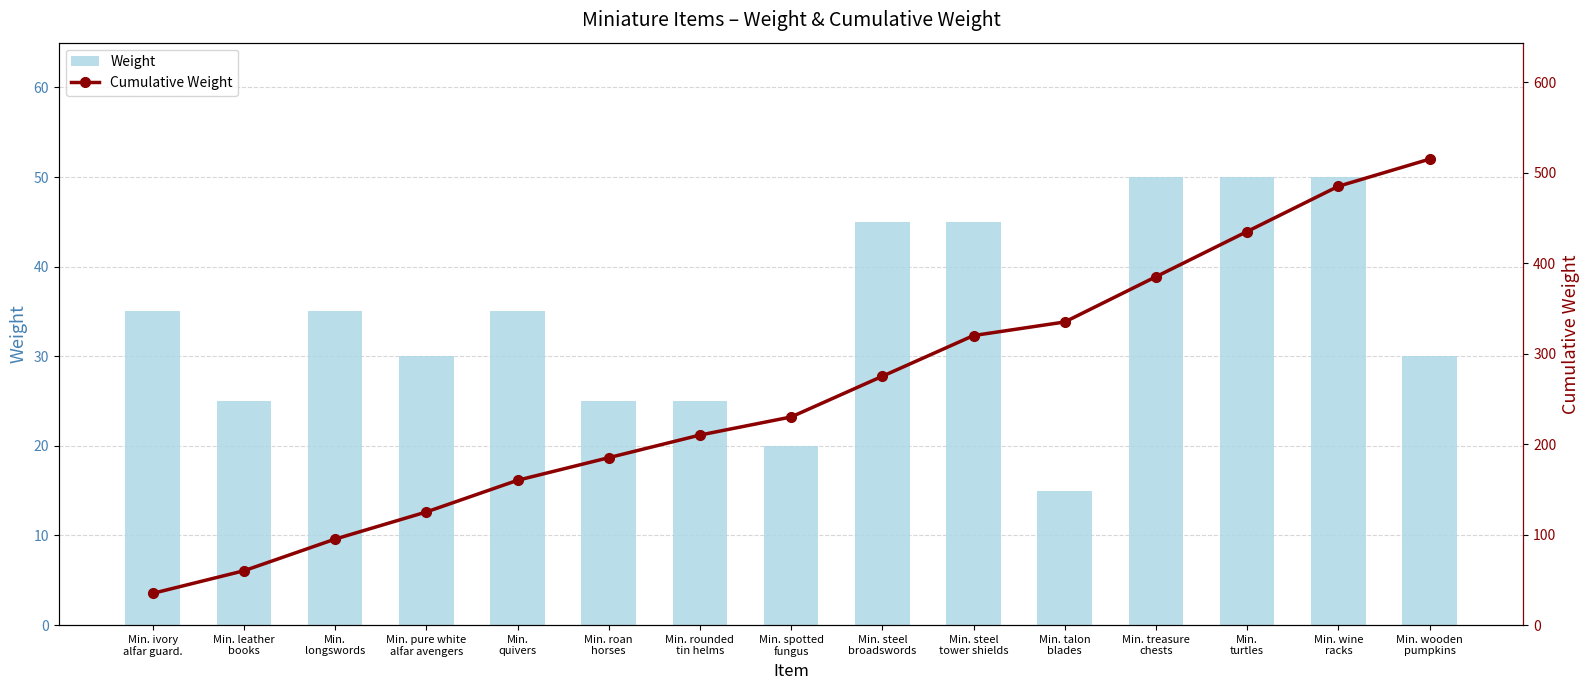

How many groups of bars are there?

15